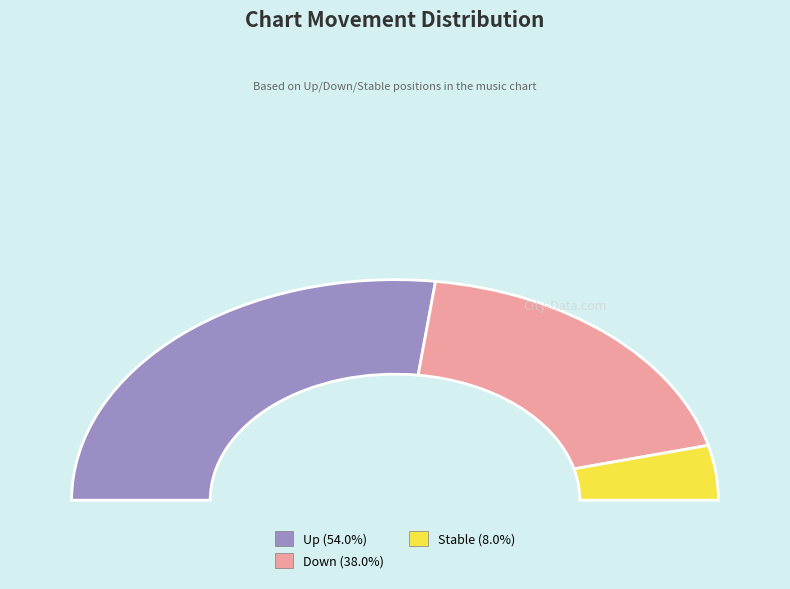

Is it true that - is 21% of the pie?

False